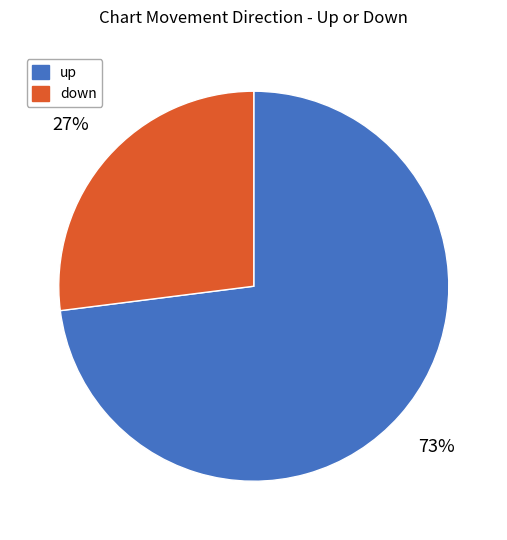

Which slice represents more than half of the pie?

up